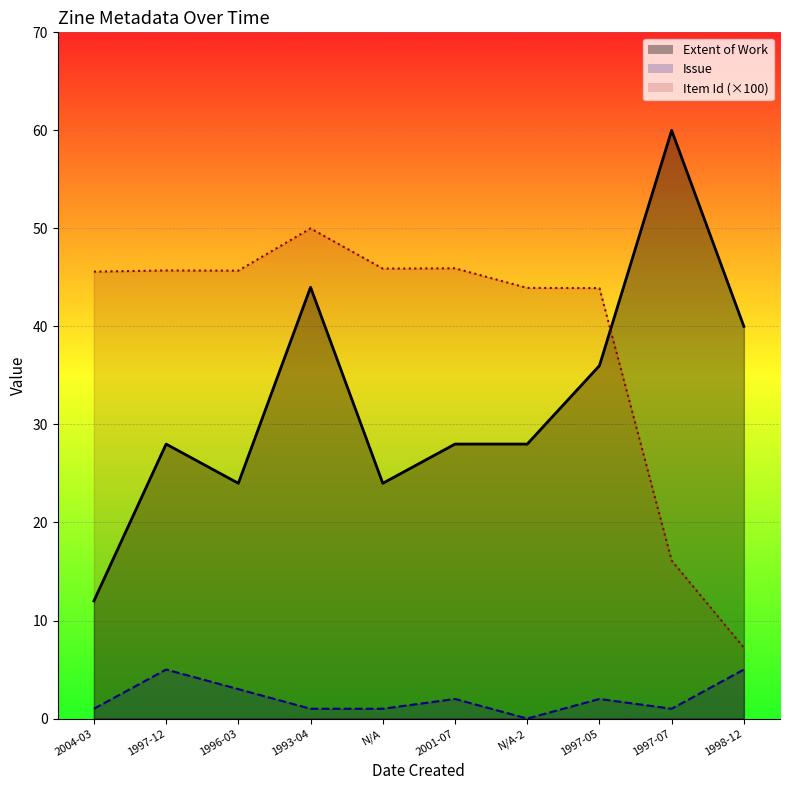

List the series in order of their overall mean, highest first.

Item Id, Extent of Work, Issue